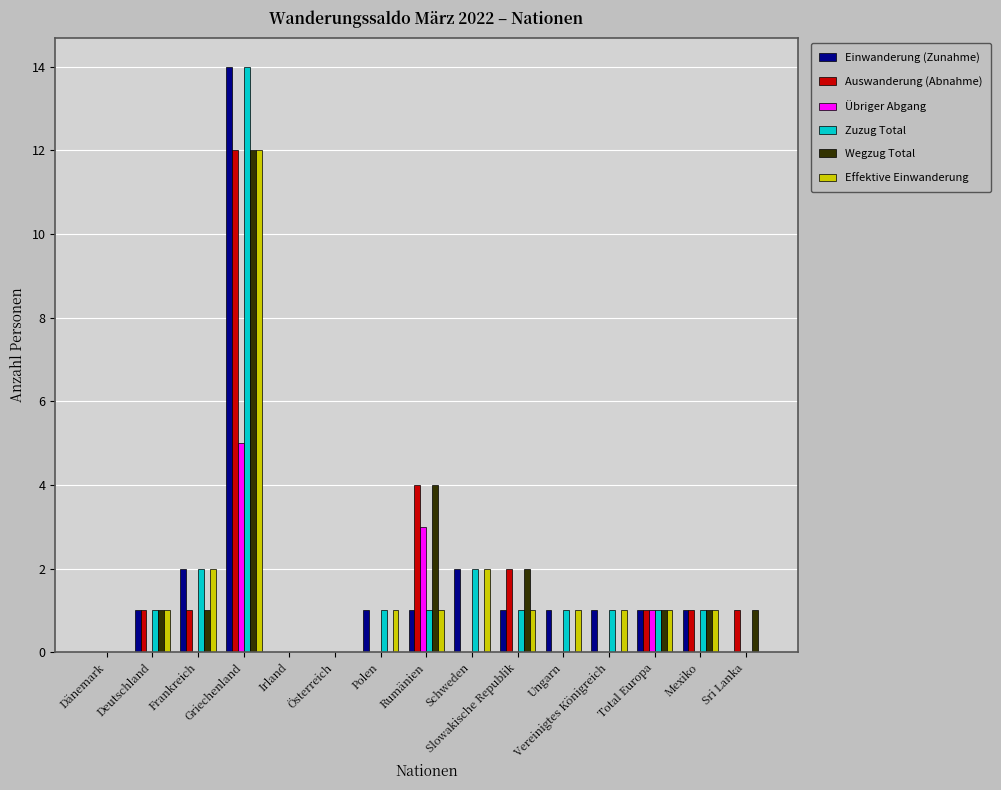

Reading left to right, extract all data points from this chart.

Einwanderung (Zunahme): 0	1	2	14	0	0	1	1	2	1	1	1	1	1	0
Auswanderung (Abnahme): 0	1	1	12	0	0	0	4	0	2	0	0	1	1	1
Übriger Abgang: 0	0	0	5	0	0	0	3	0	0	0	0	1	0	0
Zuzug Total: 0	1	2	14	0	0	1	1	2	1	1	1	1	1	0
Wegzug Total: 0	1	1	12	0	0	0	4	0	2	0	0	1	1	1
Effektive Einwanderung: 0	1	2	12	0	0	1	1	2	1	1	1	1	1	0